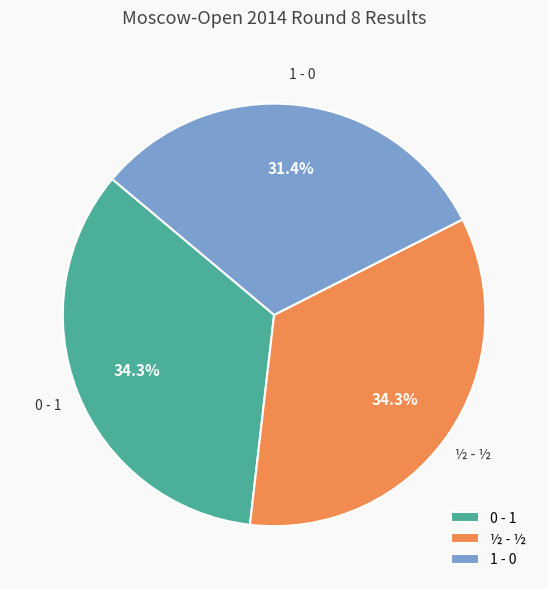

What is the smallest slice in the pie chart?

1 - 0